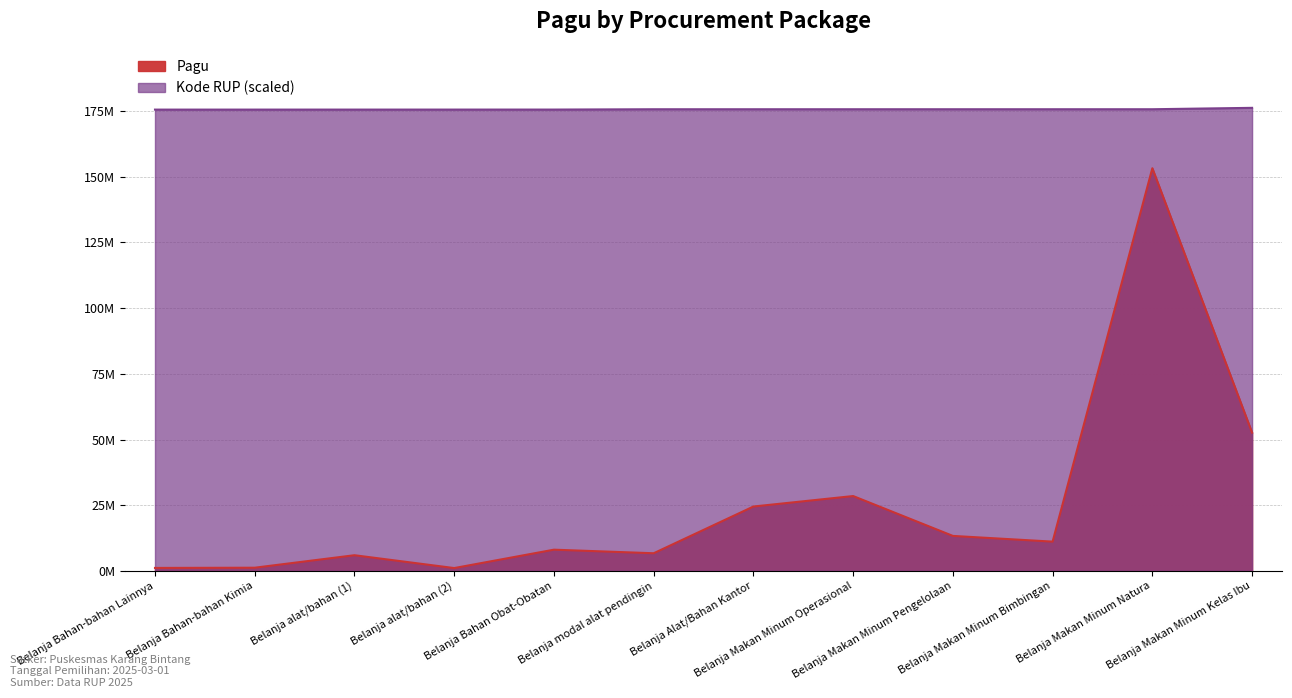

Which series has the largest total across all categories?

Kode RUP